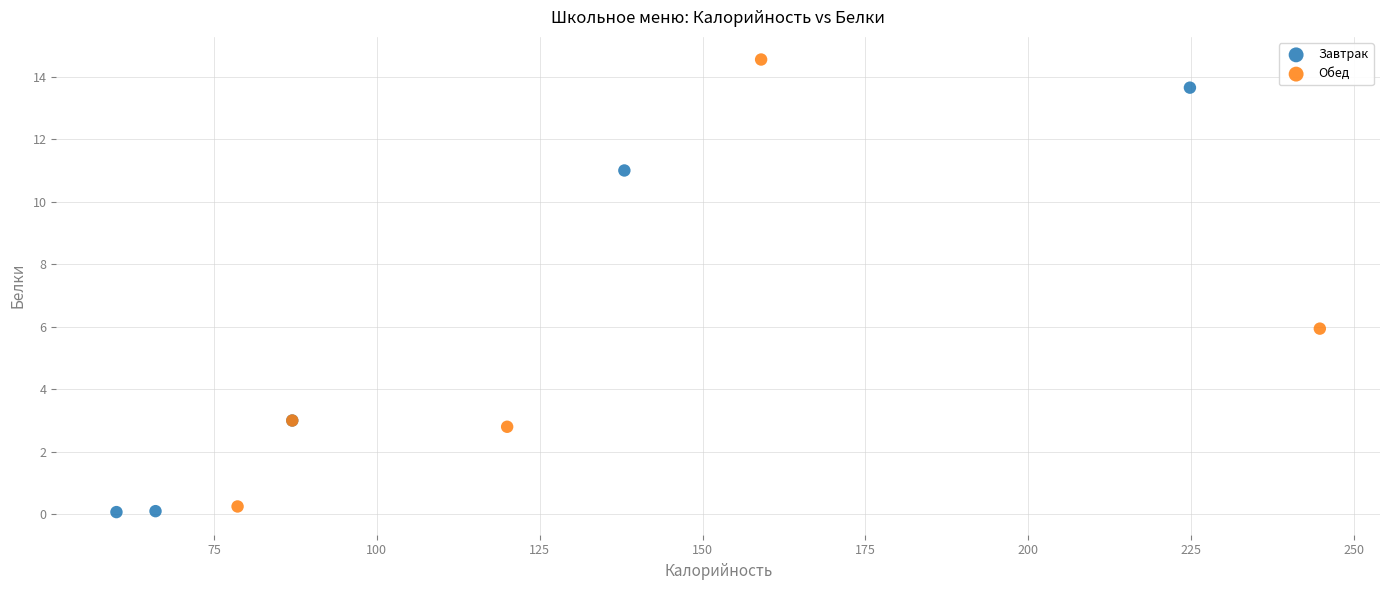

What are all the series names shown in the legend?

Завтрак, Обед